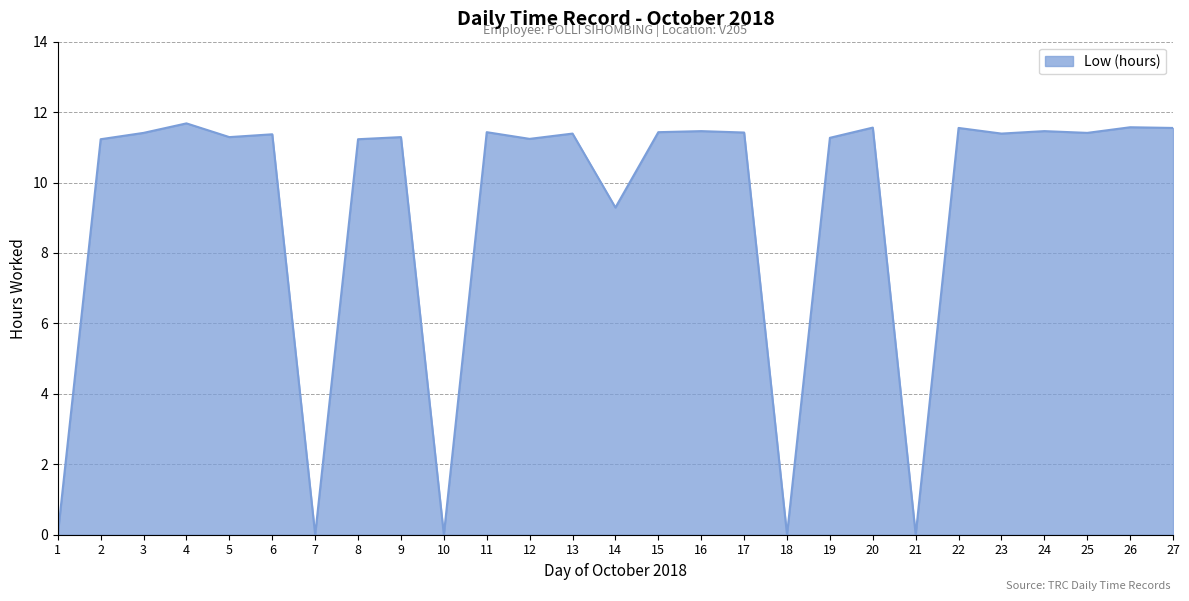

How many values exceed 11?

21